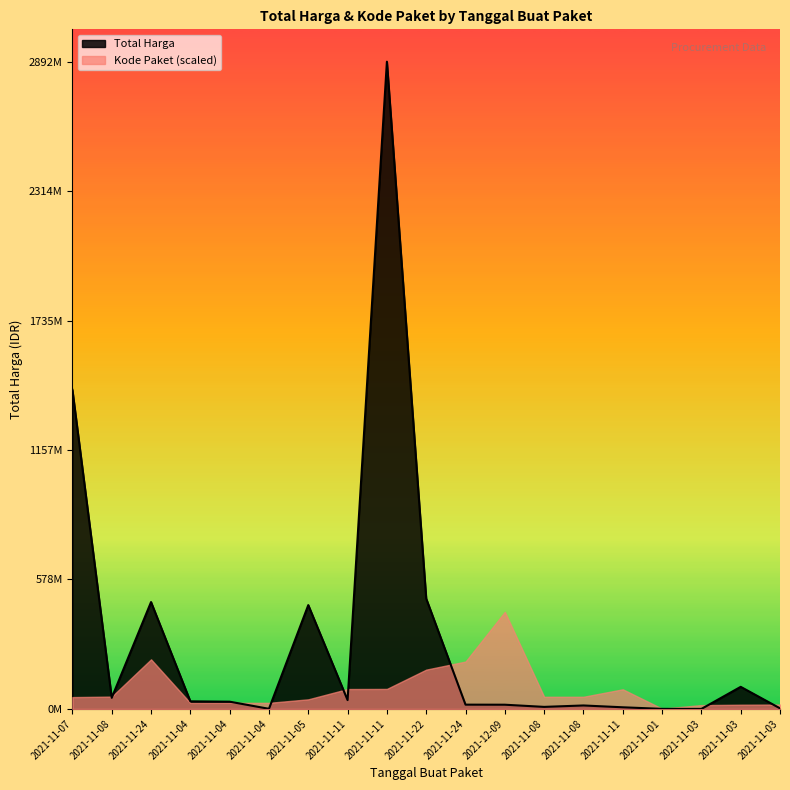

Reading left to right, transcribe all the data shown in this chart.

1425867900	49730040	477600000	34000000	32441200	577875	464002100	39440000	2892122000	493000000	19175000	18900000	9180000	15513960	7401240	333600	78000	98772570	2772000